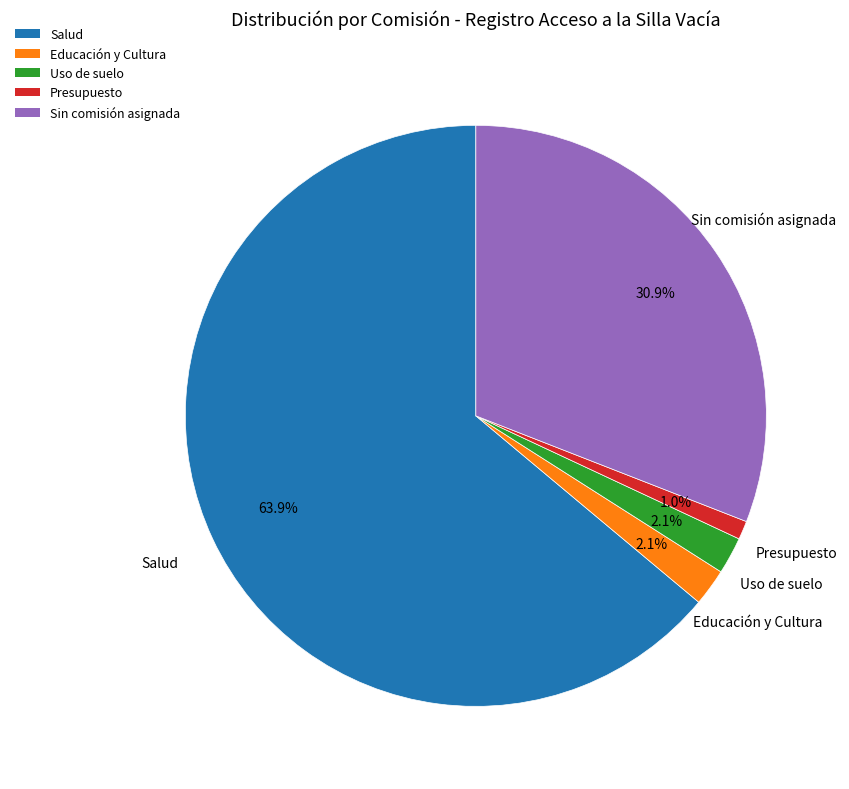

Combined, do Presupuesto and Salud account for over 50%?

Yes